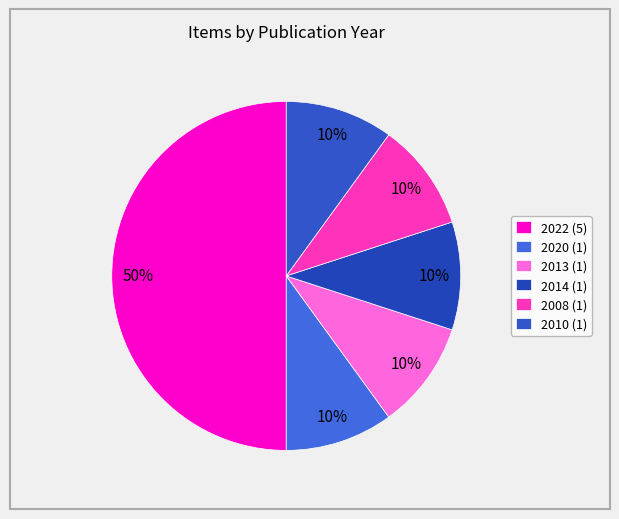

How many segments does this pie chart have?

6